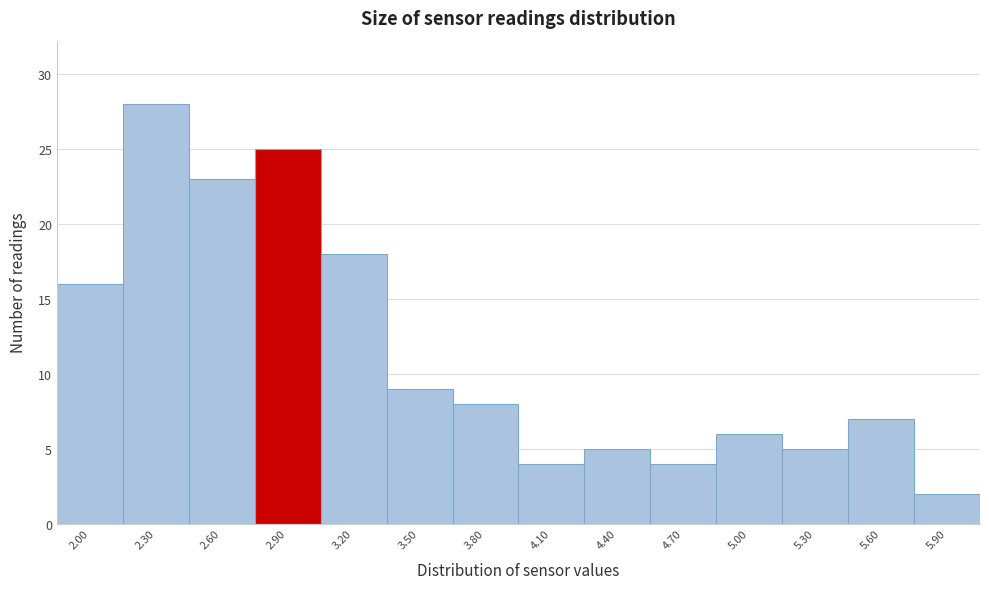

Reading left to right, extract all data points from this chart.

2.00=16	2.30=28	2.60=23	2.90=25	3.20=18	3.50=9	3.80=8	4.10=4	4.40=5	4.70=4	5.00=6	5.30=5	5.60=7	5.90=2